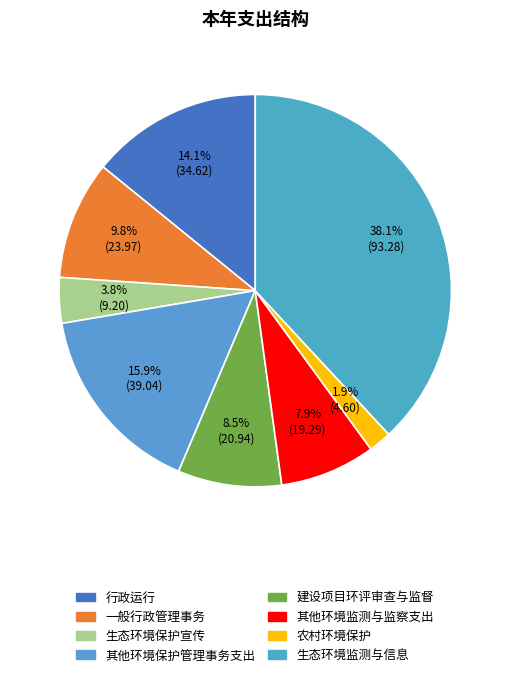

To the nearest percent, what percentage of the pie is 行政运行?

14%